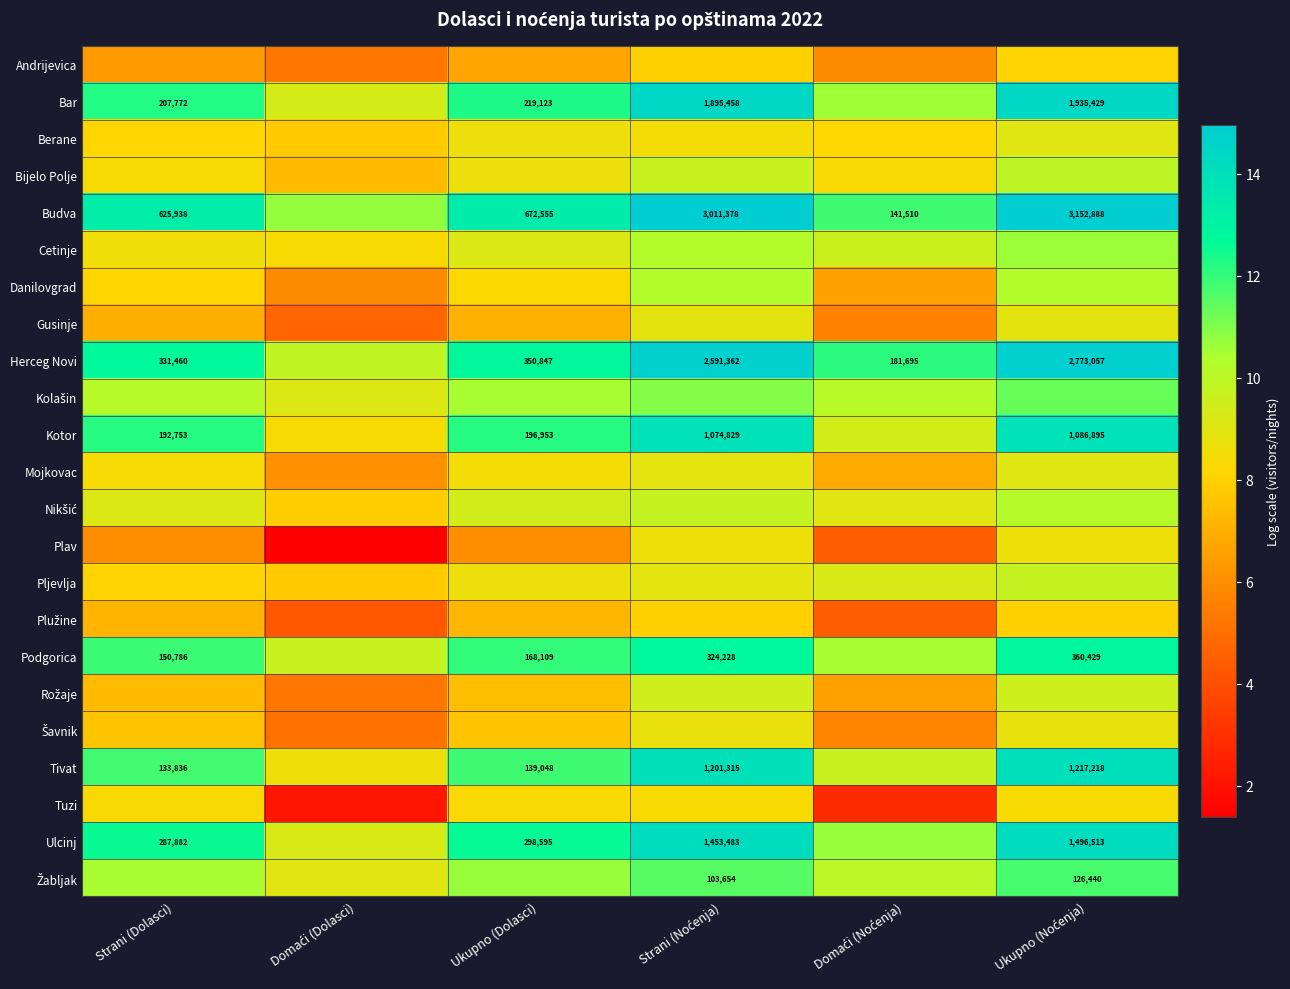

Where does the Plav series first go above 5?

Strani (Dolasci)